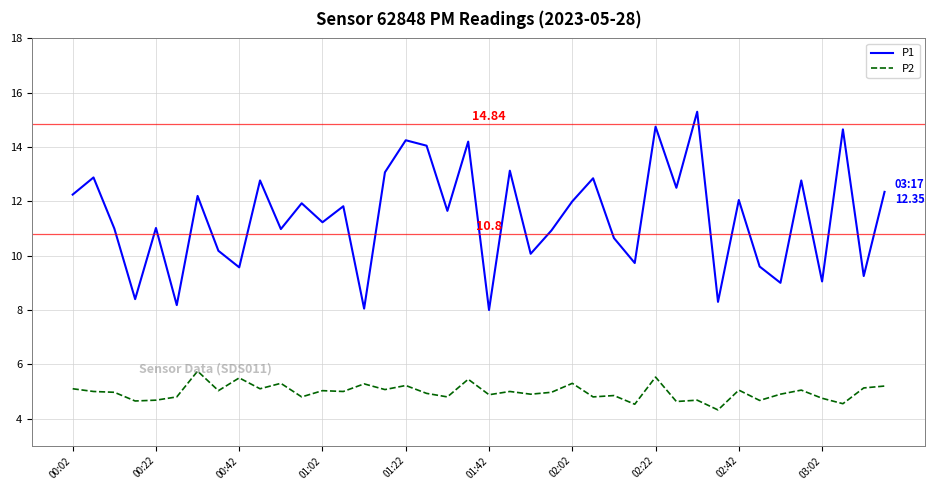

Rank the series by their maximum value, from lowest to highest.

P2, P1